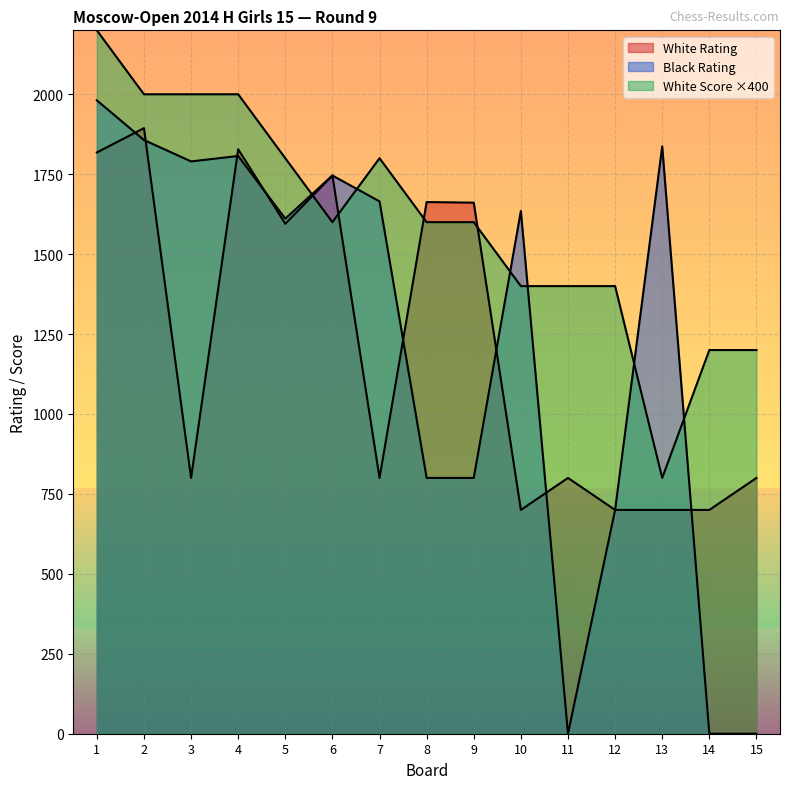

Reading right to left, extract all data points from this chart.

White Rating: 800	700	700	700	800	700	1661	1663	800	1746	1595	1828	800	1894	1818
Black Rating: 0	0	1837	700	0	1635	800	800	1665	1746	1611	1807	1790	1857	1981
White Score: 1200	1200	800	1400	1400	1400	1600	1600	1800	1600	1800	2000	2000	2000	2200